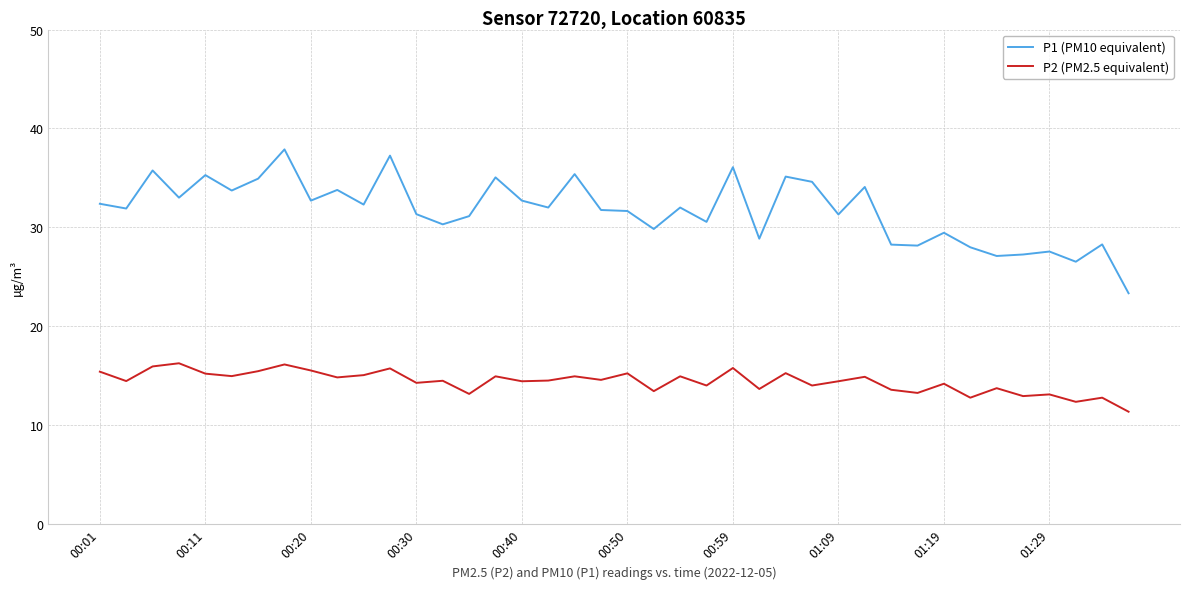

Which series has the largest total across all categories?

P1 (PM10 equivalent)